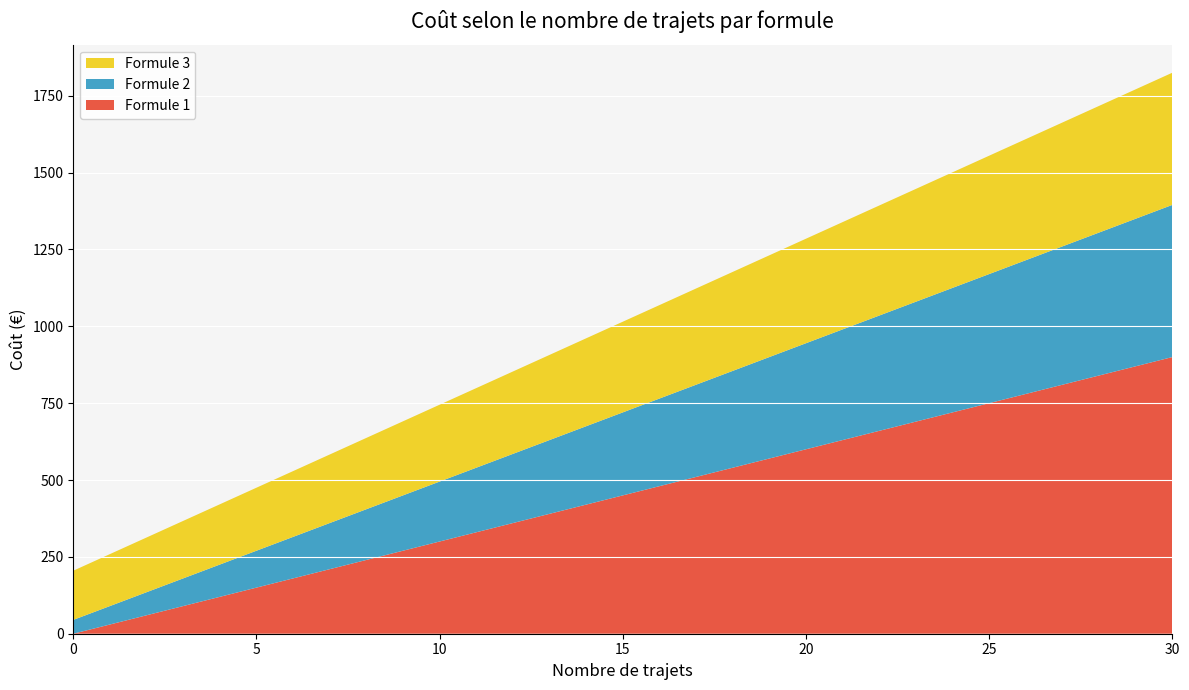

Reading left to right, extract all data points from this chart.

Formule 1: 0	150	300	450	600	750	900
Formule 2: 45	120	195	270	345	420	495
Formule 3: 160	205	250	295	340	385	430